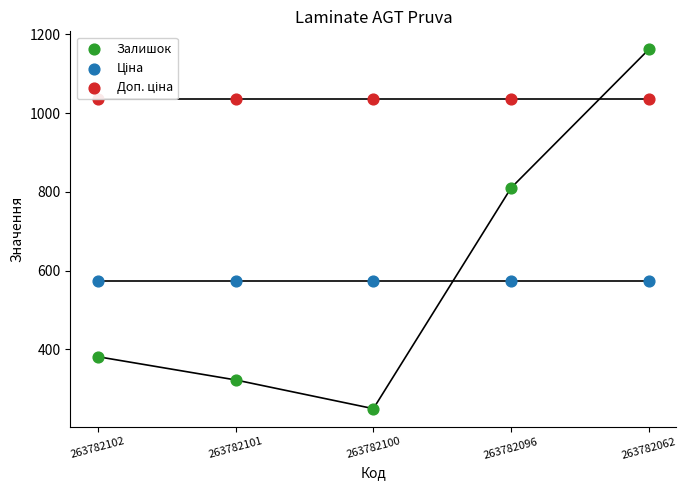

What is the total value across all series at 263782102?

1989.6